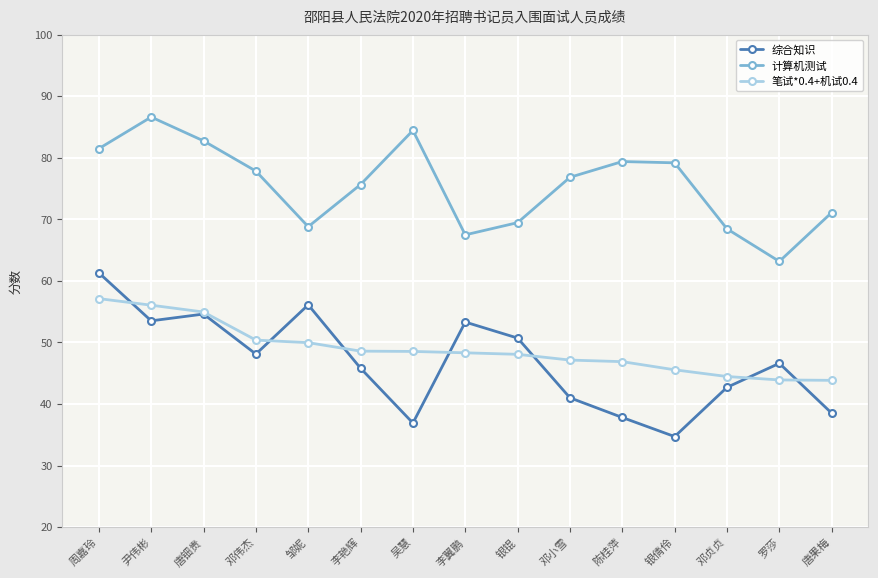

Between 周嘉玲 and 唐果梅, which series saw the biggest shift?

综合知识